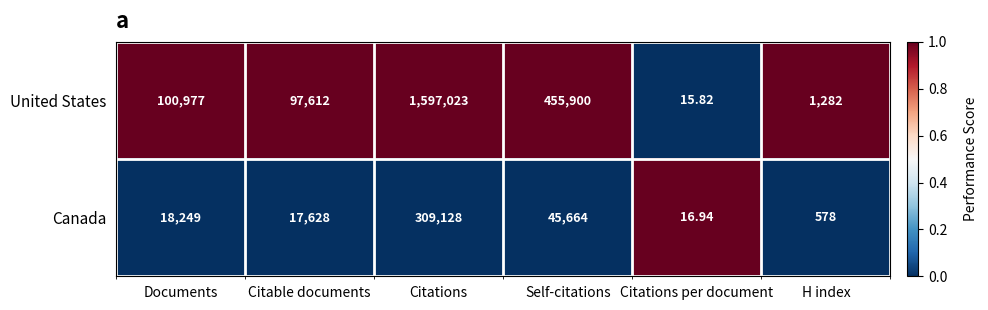

Which series has the largest total across all categories?

United States